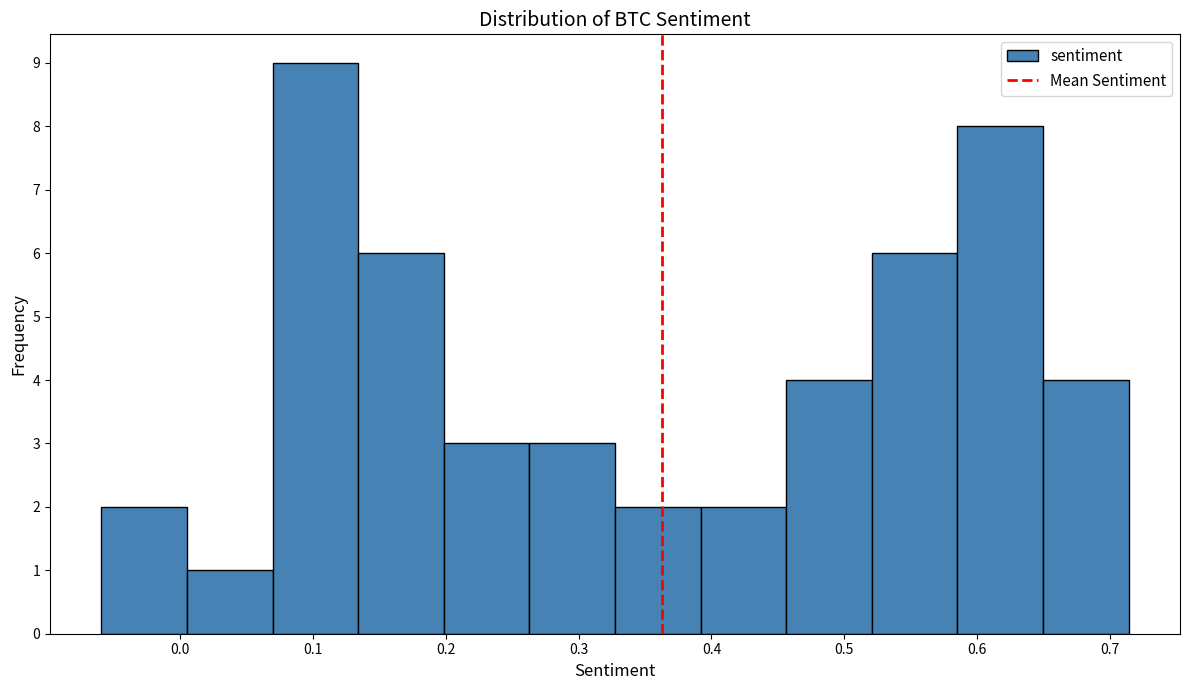

Reading left to right, transcribe this chart: for each bar, give the range it covers on the x-axis and its height. Neither the bar edges nor the heights are printed on the chart, so give them approximately, as read against the axes.

-0.06 to 0.00: 2
0.00 to 0.07: 1
0.07 to 0.13: 9
0.13 to 0.20: 6
0.20 to 0.26: 3
0.26 to 0.33: 3
0.33 to 0.39: 2
0.39 to 0.46: 2
0.46 to 0.52: 4
0.52 to 0.59: 6
0.59 to 0.65: 8
0.65 to 0.71: 4